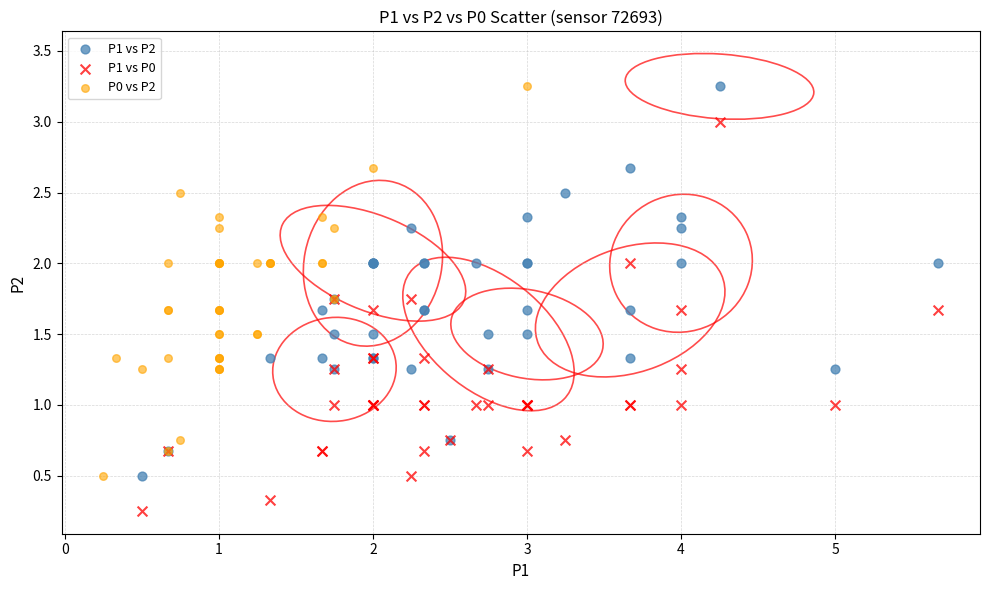

Which series reaches the minimum Y coordinate?

P1 vs P0